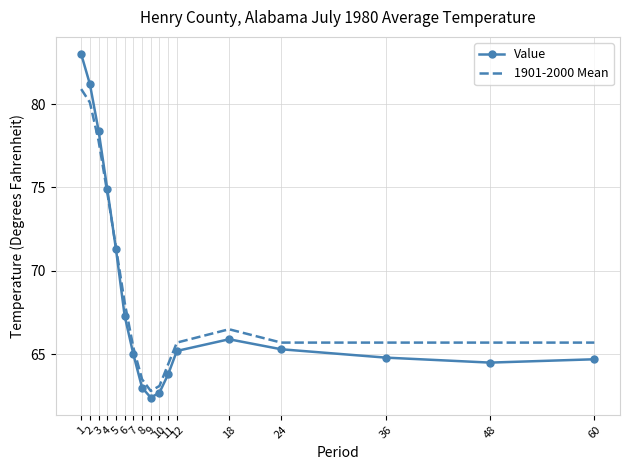

Is the value of Value at 1 greater than the value of 1901-2000 Mean at 5?

Yes